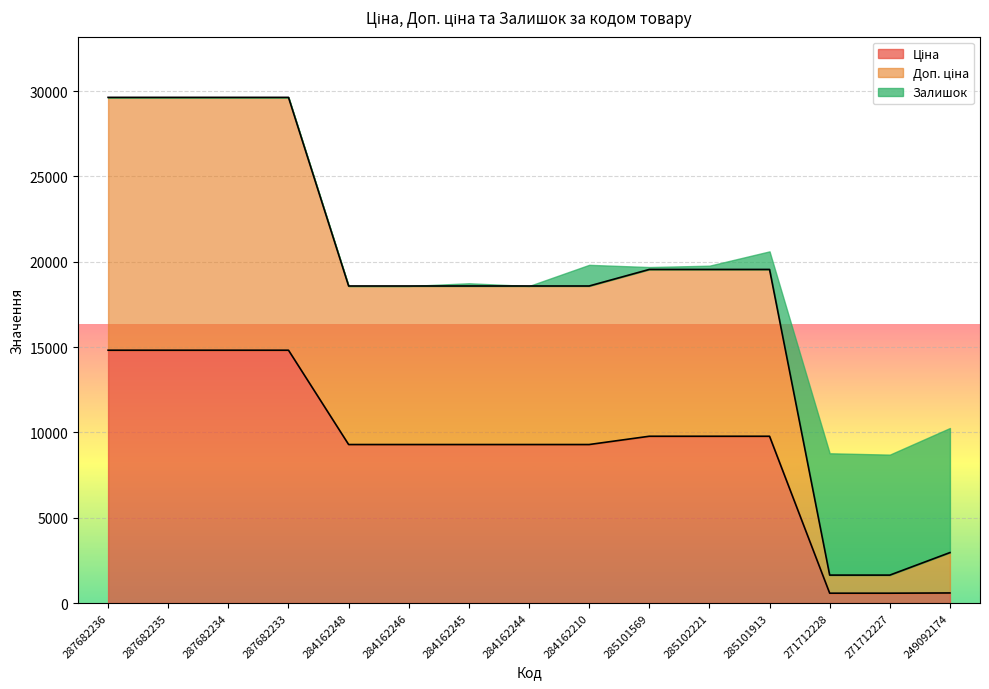

What is the value of the Доп. ціна point at the 13th from the left?

1638.1